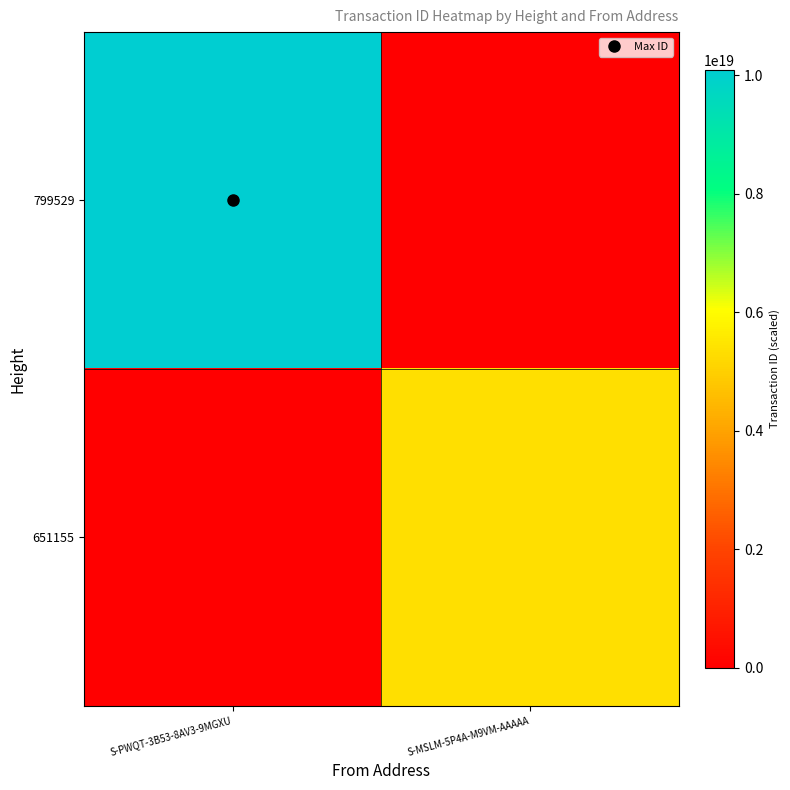

Which category has the lowest value across all series?

S-MSLM-5P4A-M9VM-AAAAA